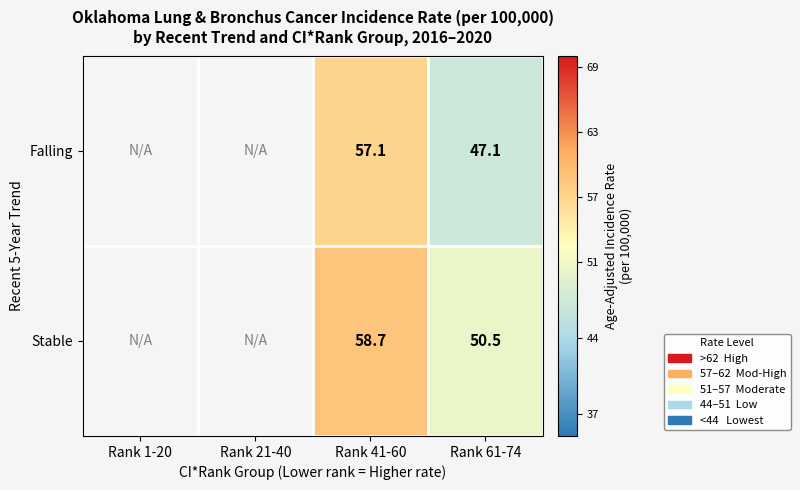

Rank the series at Rank 61-74 from lowest to highest value.

Falling, Stable